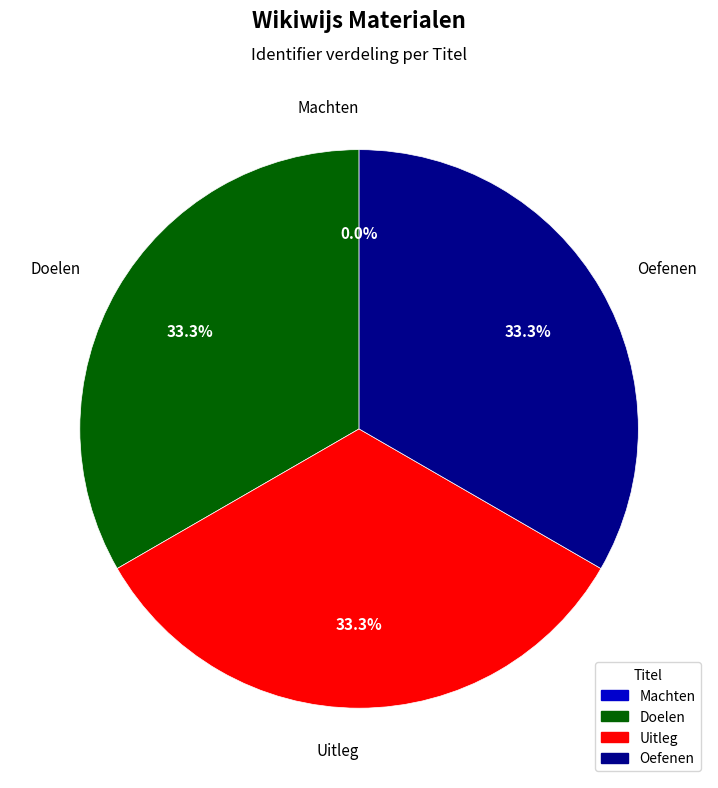

Is the sum of Oefenen and Doelen greater than half?

Yes